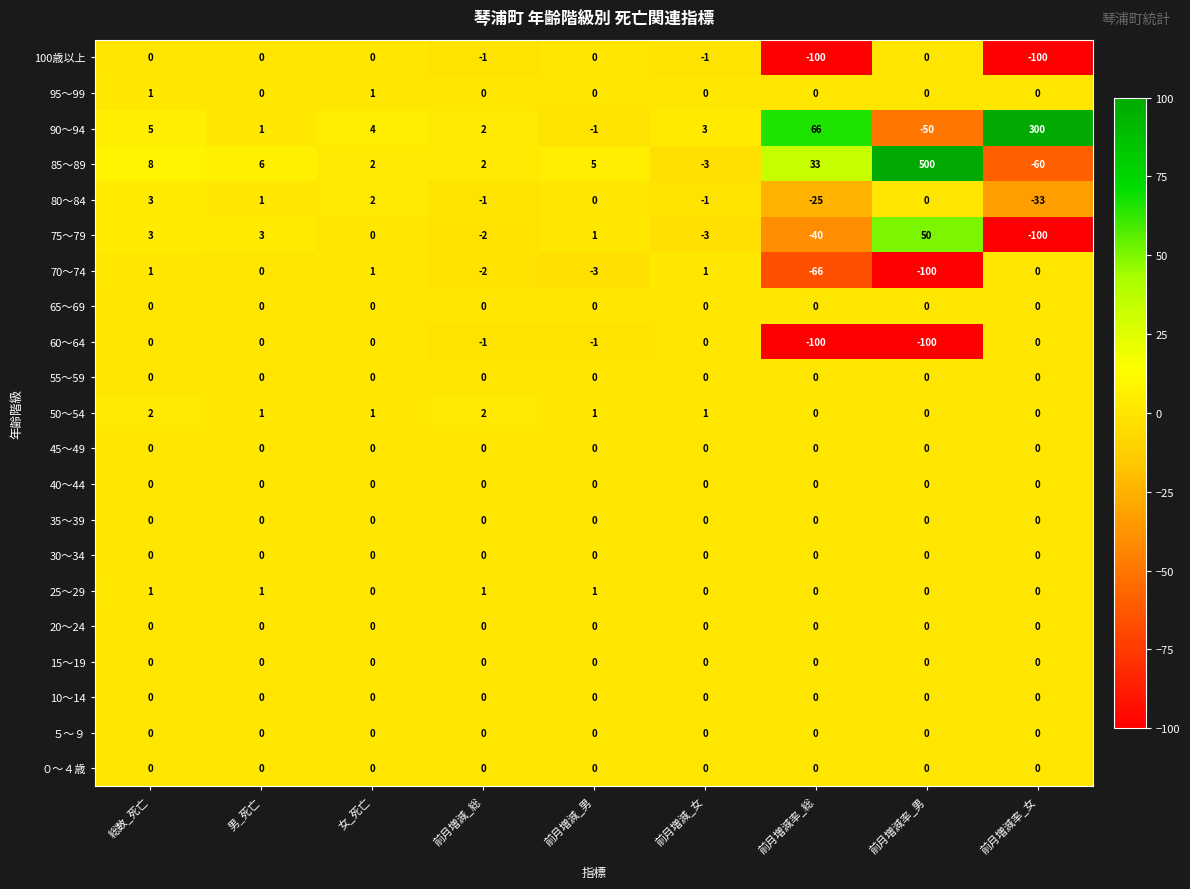

What is the total value across all series at 前月増減率_女?

7